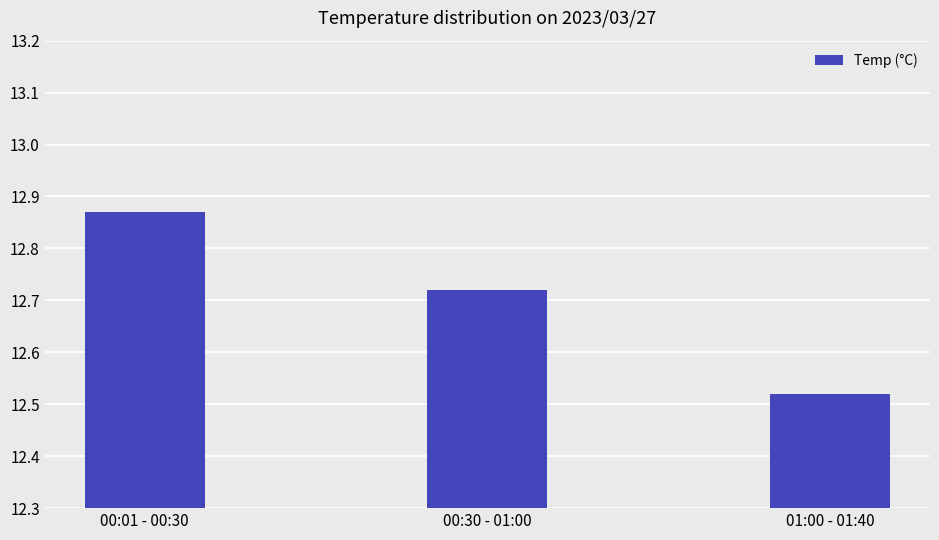

The value at 01:00 - 01:40 is 18.0. True or false?

False